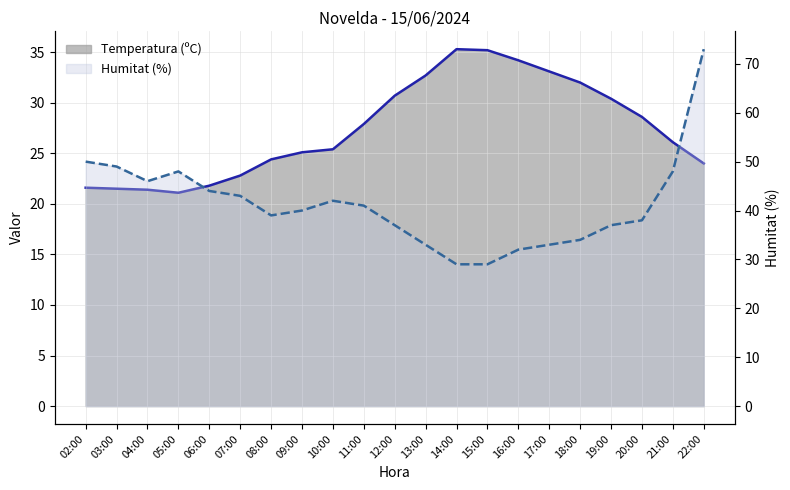

Reading left to right, transcribe all the data shown in this chart.

Temperatura (ºC) line: 02:00=21.6	03:00=21.5	04:00=21.4	05:00=21.1	06:00=21.8	07:00=22.8	08:00=24.4	09:00=25.1	10:00=25.4	11:00=27.9	12:00=30.7	13:00=32.7	14:00=35.3	15:00=35.2	16:00=34.2	17:00=33.1	18:00=32.0	19:00=30.4	20:00=28.6	21:00=26.1	22:00=24.0
Humitat (%) line: 02:00=50.0	03:00=49.0	04:00=46.0	05:00=48.0	06:00=44.0	07:00=43.0	08:00=39.0	09:00=40.0	10:00=42.0	11:00=41.0	12:00=37.0	13:00=33.0	14:00=29.0	15:00=29.0	16:00=32.0	17:00=33.0	18:00=34.0	19:00=37.0	20:00=38.0	21:00=48.0	22:00=73.0